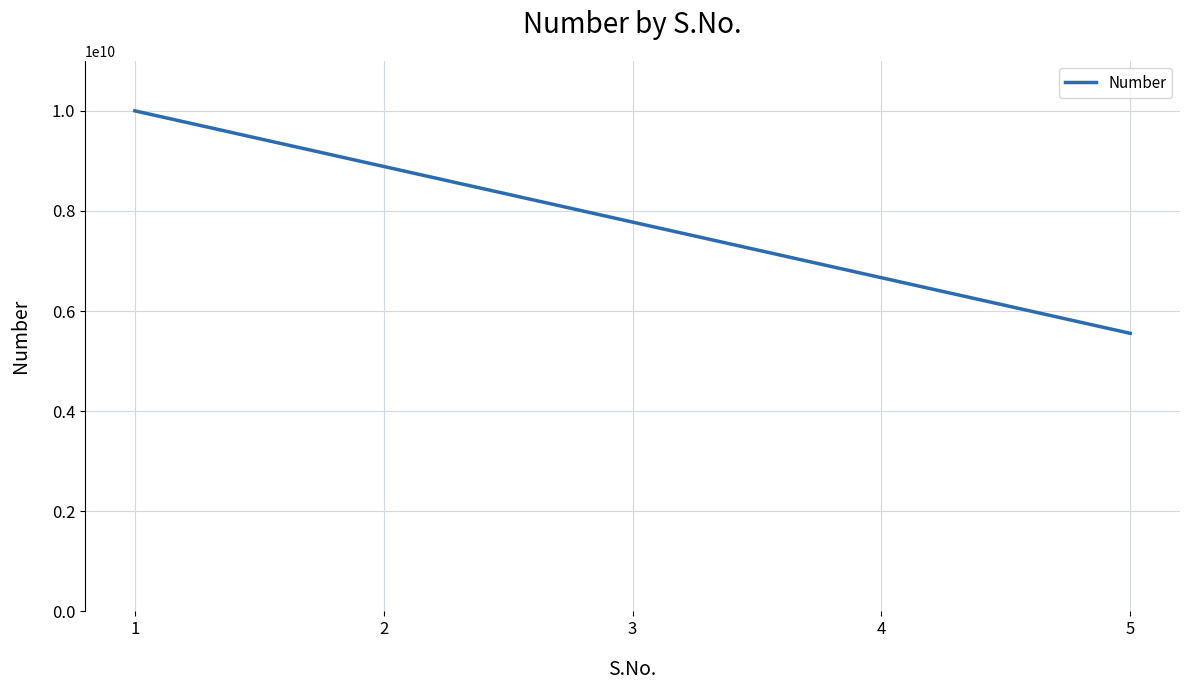

Is this an area chart (filled region under the line)?

No